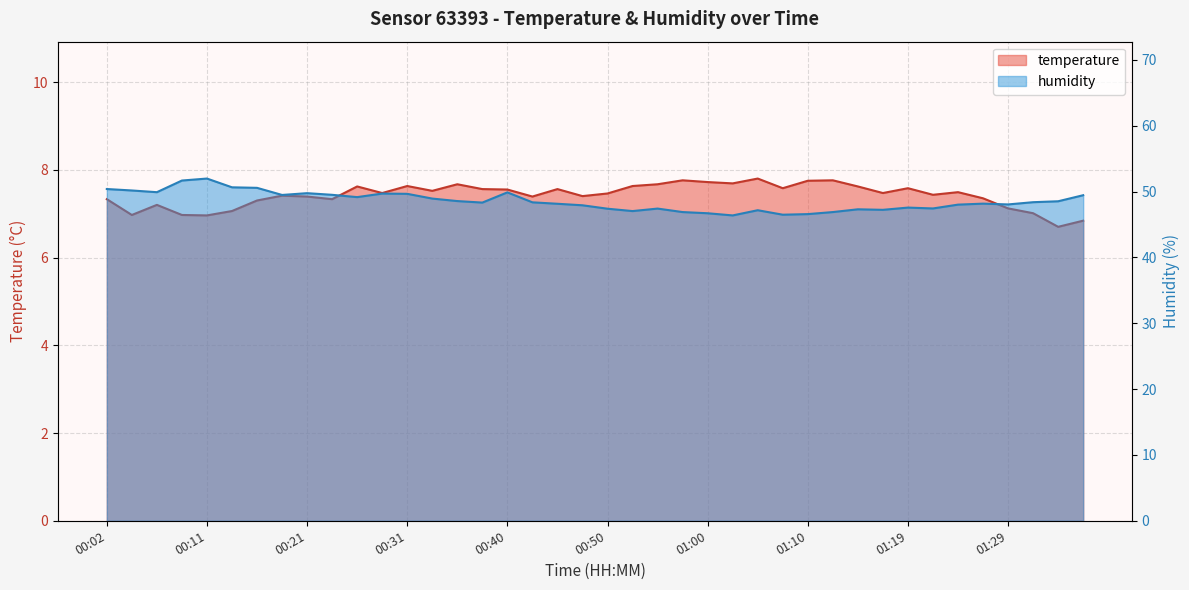

At which category is the sum across all series the highest?

00:11